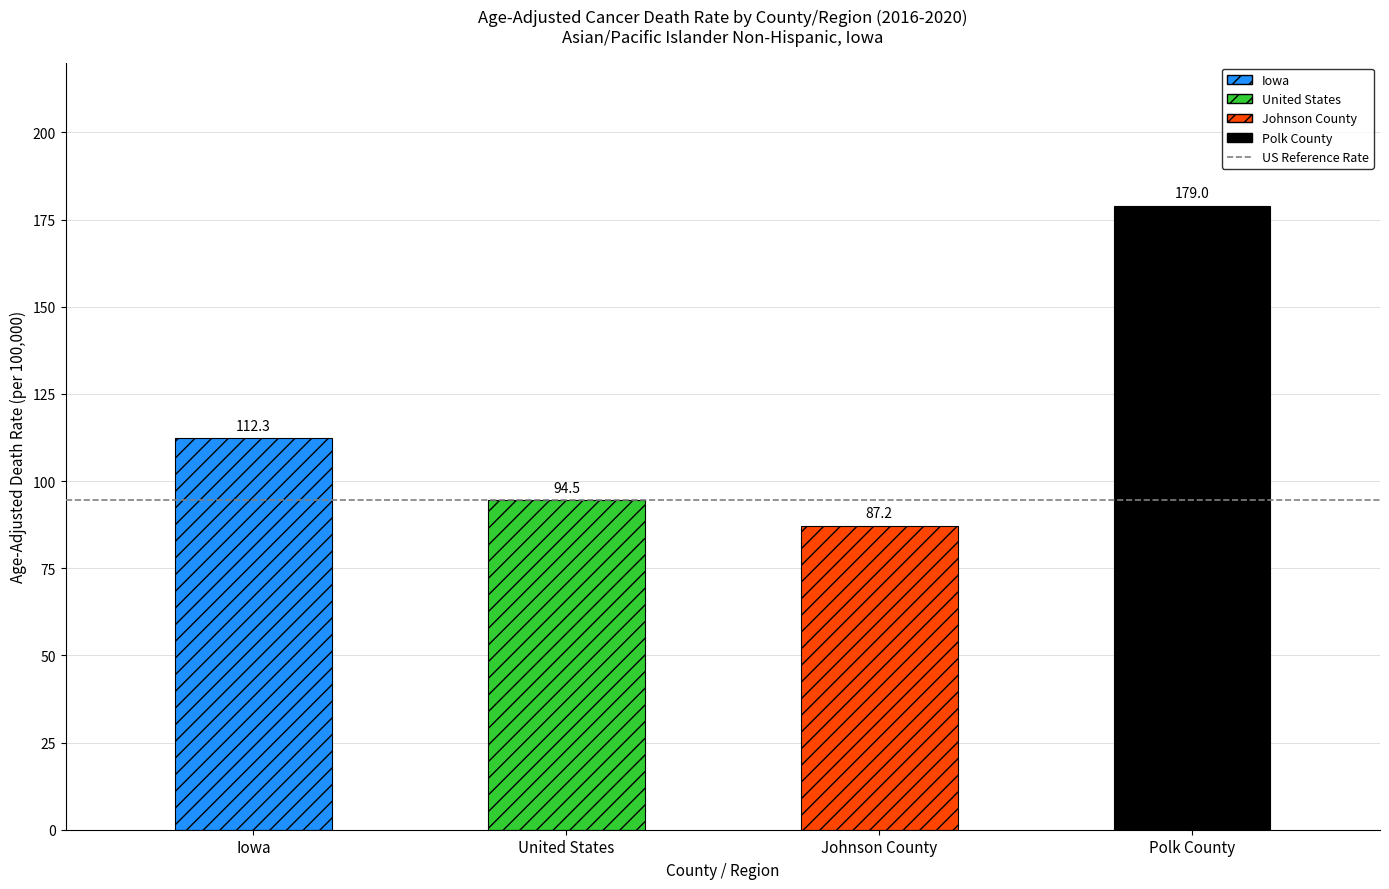

Does the chart contain any negative values?

No